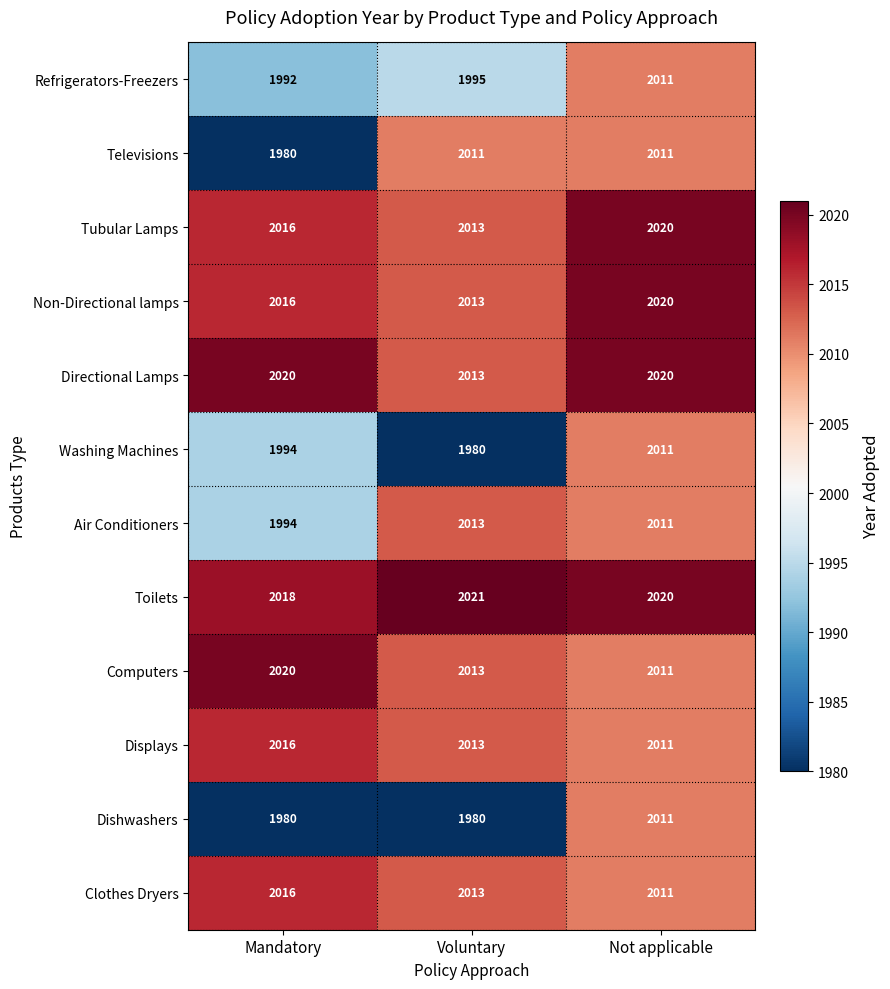

What is the maximum value for Toilets?

2021